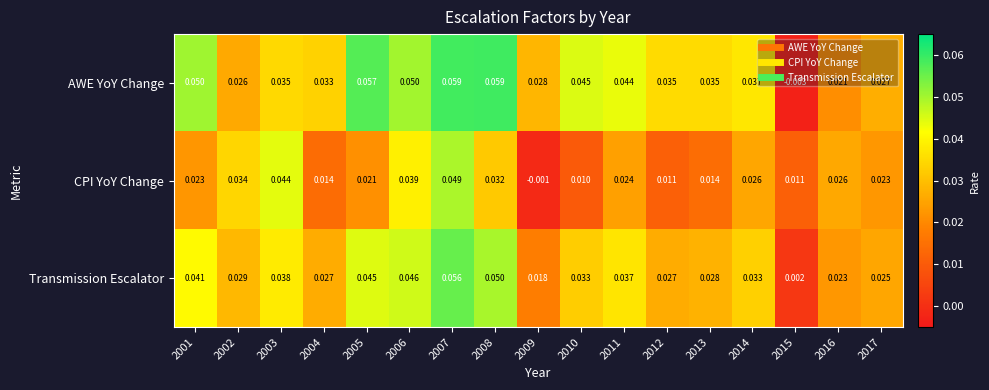

Rank the series at 2015 from highest to lowest value.

CPI YoY Change, Transmission Escalator, AWE YoY Change